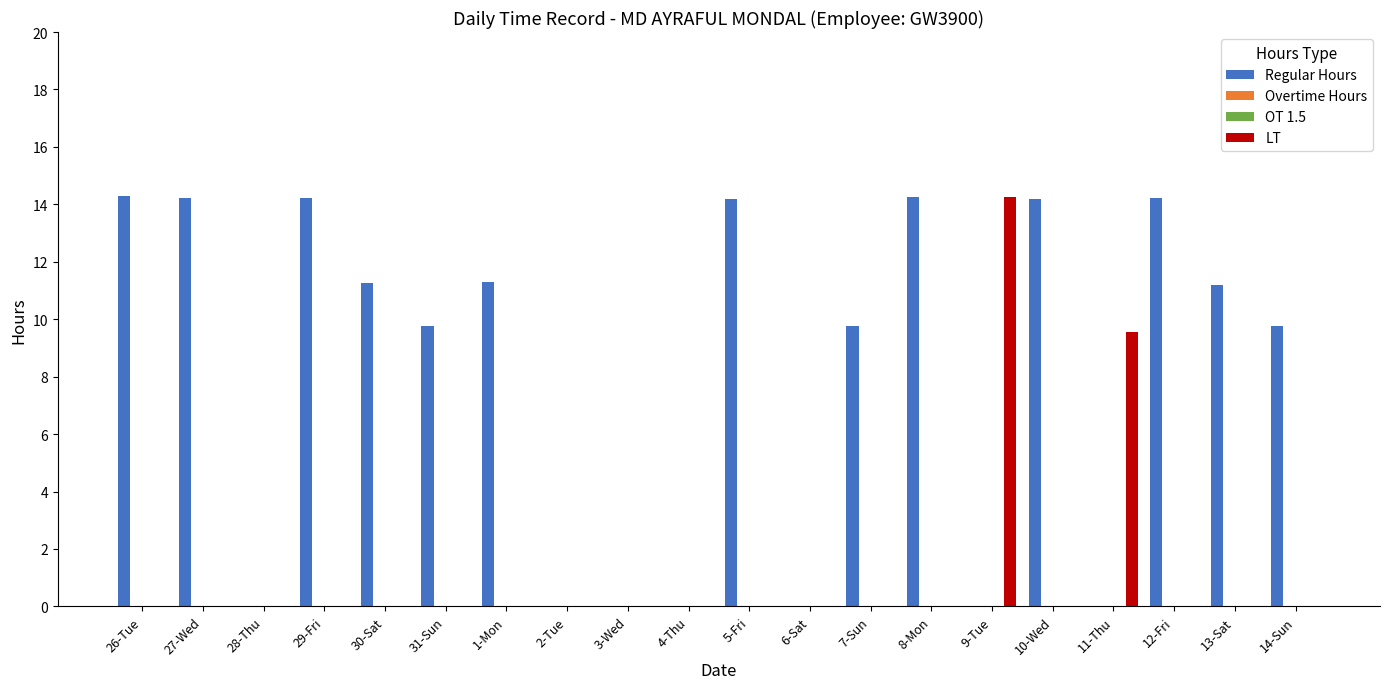

Rank the series by their maximum value, from highest to lowest.

Regular Hours, LT, Overtime Hours, OT 1.5